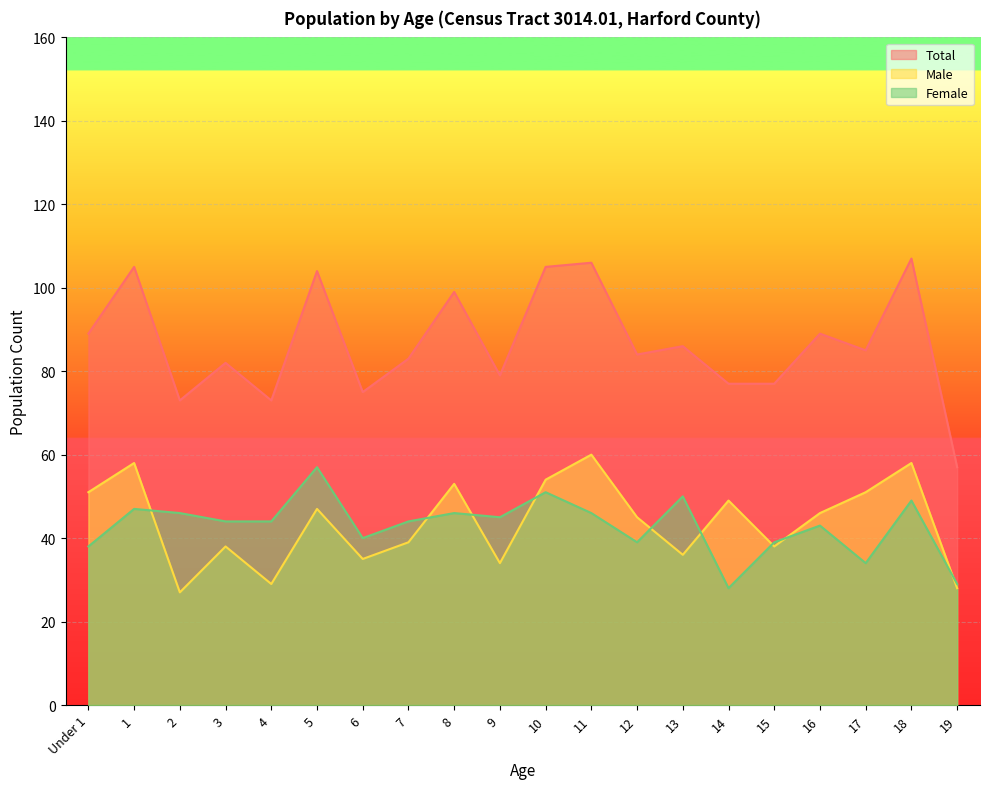

At which category does the chart reach its minimum across all series?

2